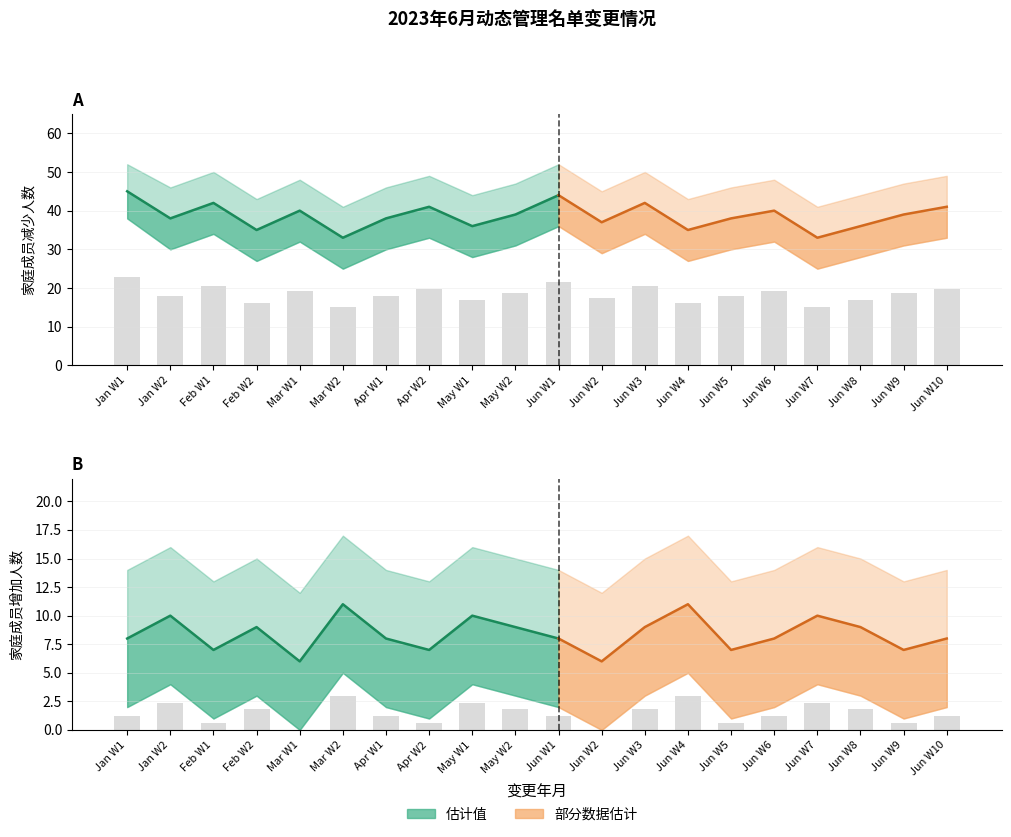

The value of 家庭成员增加 at 202306 is 3. True or false?

False